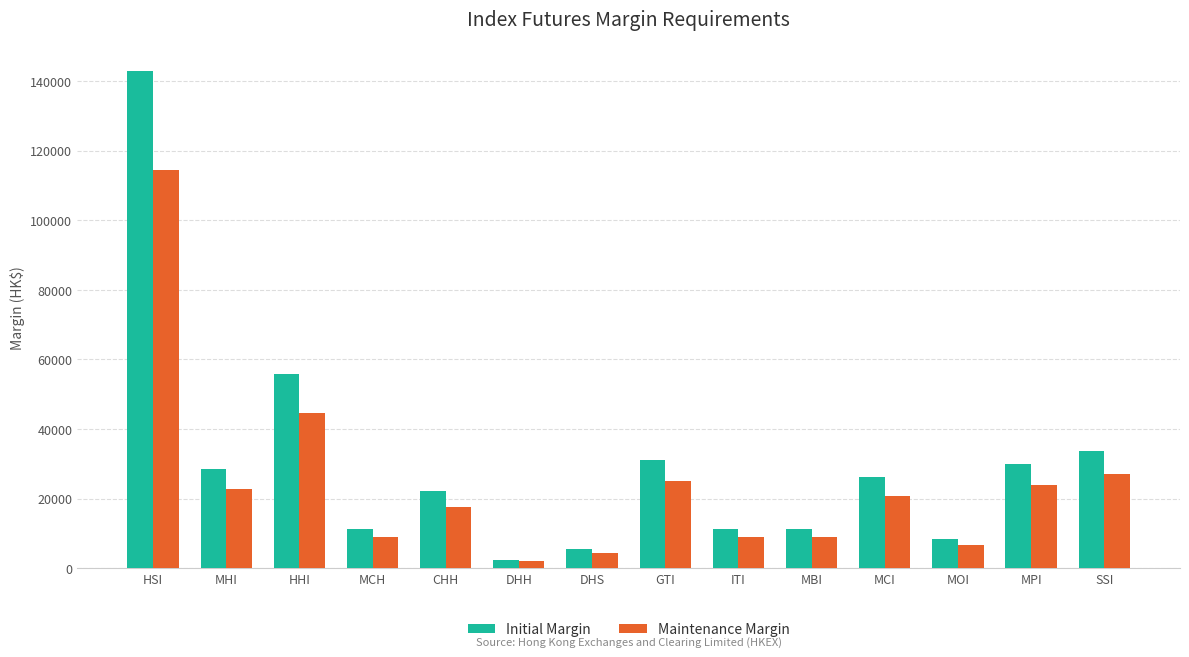

What is the difference between the Maintenance Margin values at MHI and ITI?

13768